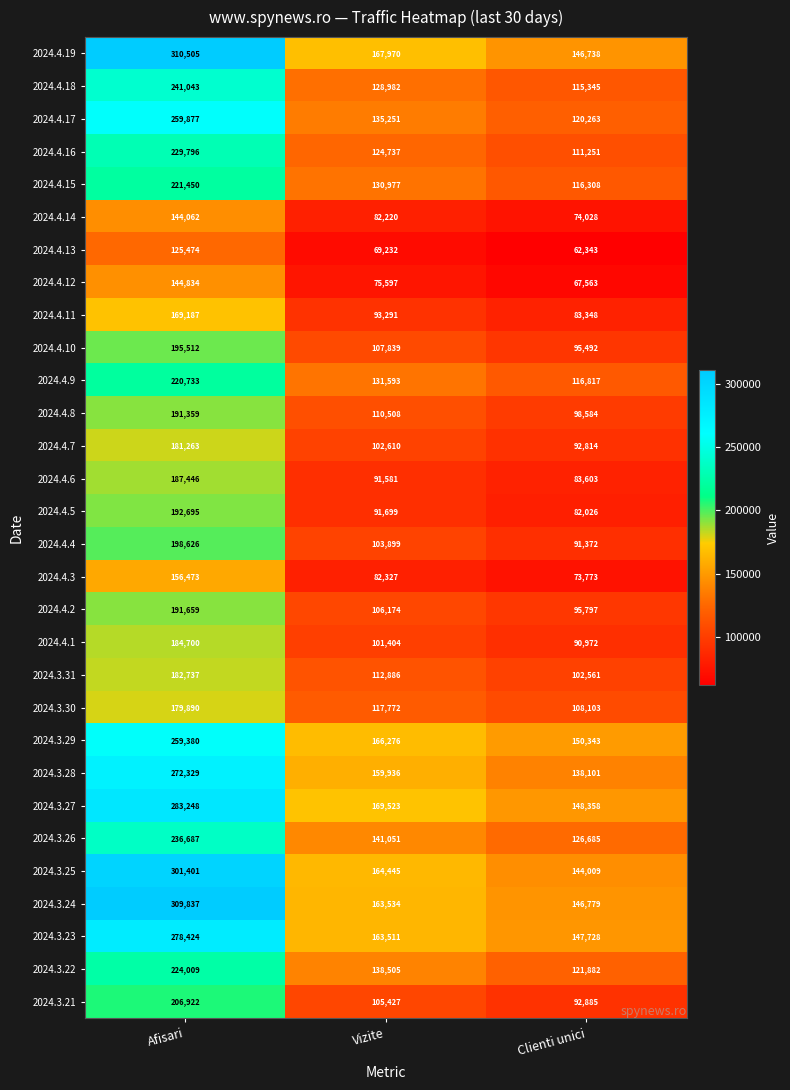

Count the number of categories in the chart.

3